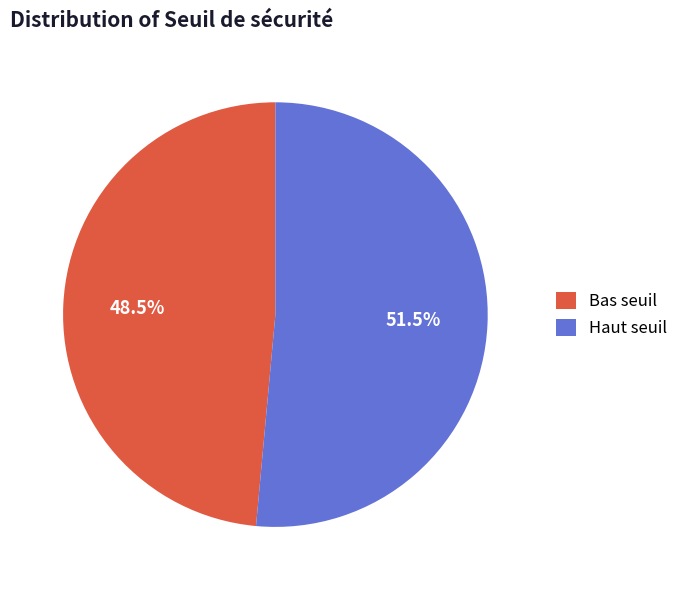

Combined, what portion of the pie is Bas seuil and Haut seuil?

100.0%